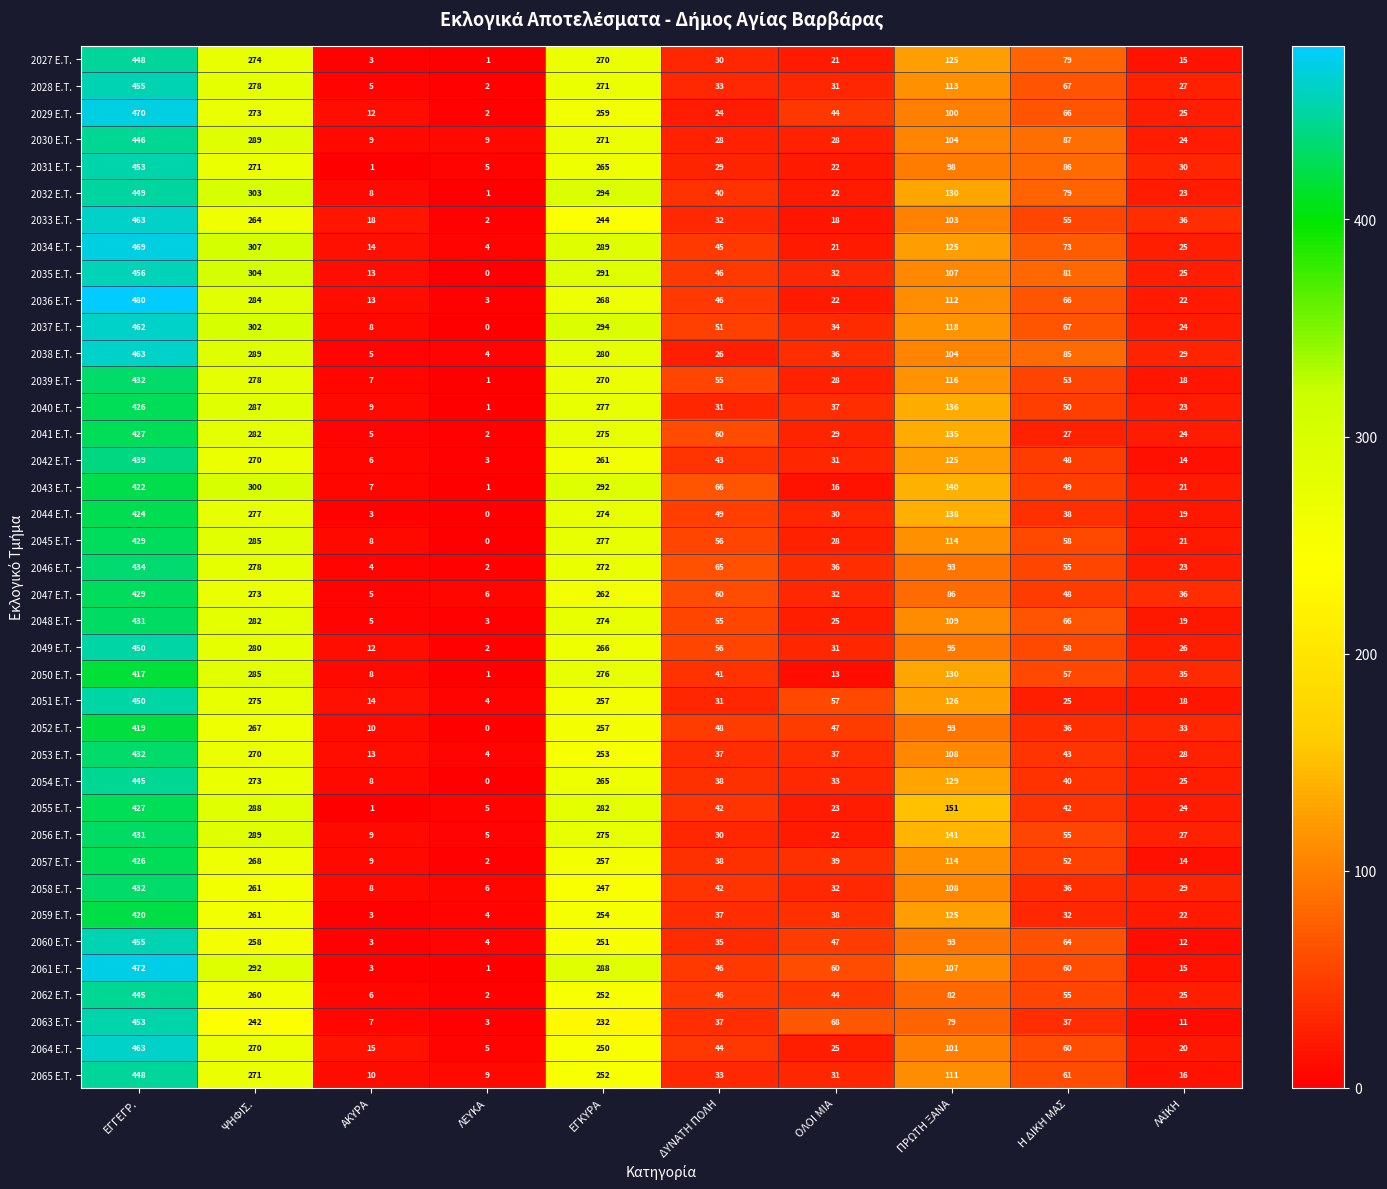

The 2042 E.T. series shows 449 at ΨΗΦΙΣ.. True or false?

False